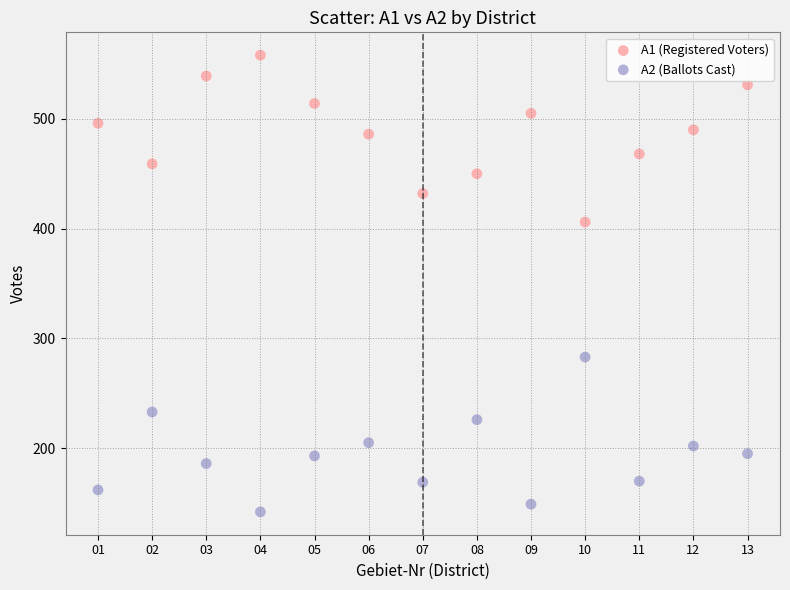

Across all series, what Y value is closest to 350?

406